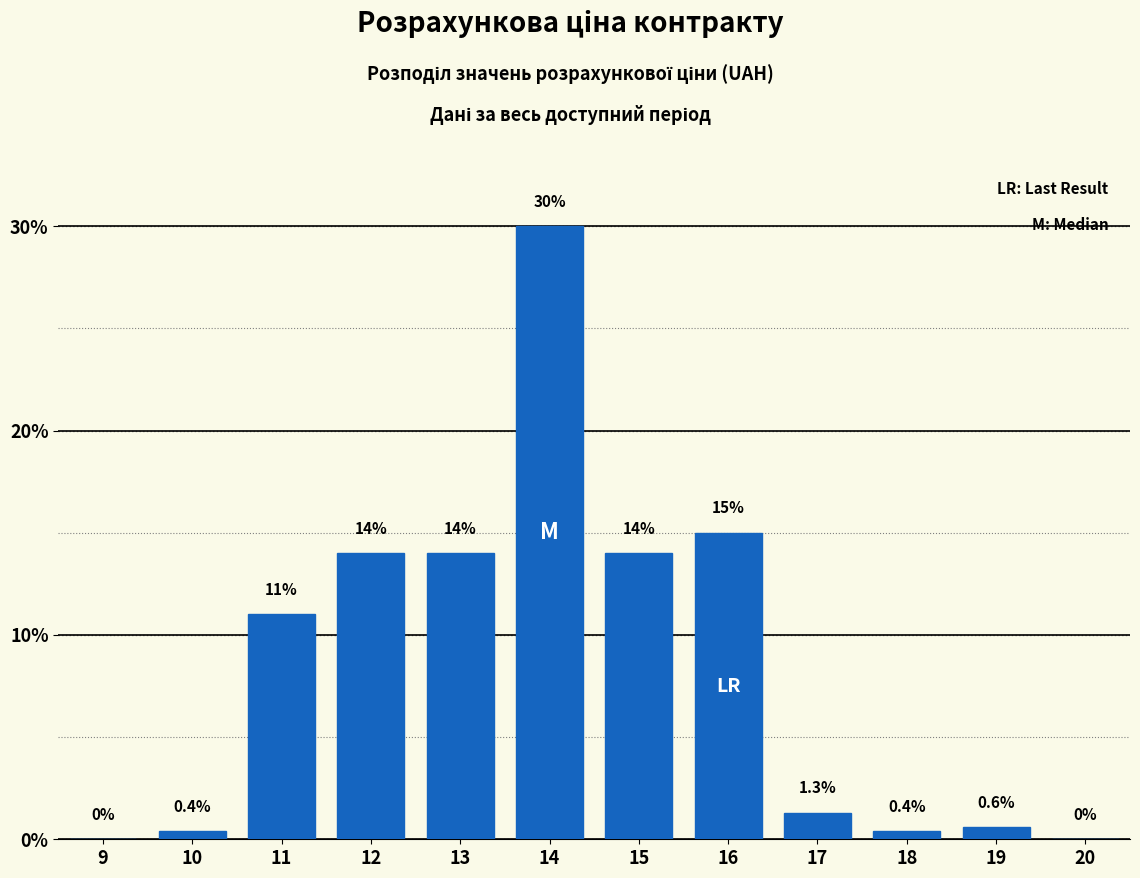

Reading left to right, extract all data points from this chart.

9=0.0	10=0.4	11=11.0	12=14.0	13=14.0	14=30.0	15=14.0	16=15.0	17=1.3	18=0.4	19=0.6	20=0.0